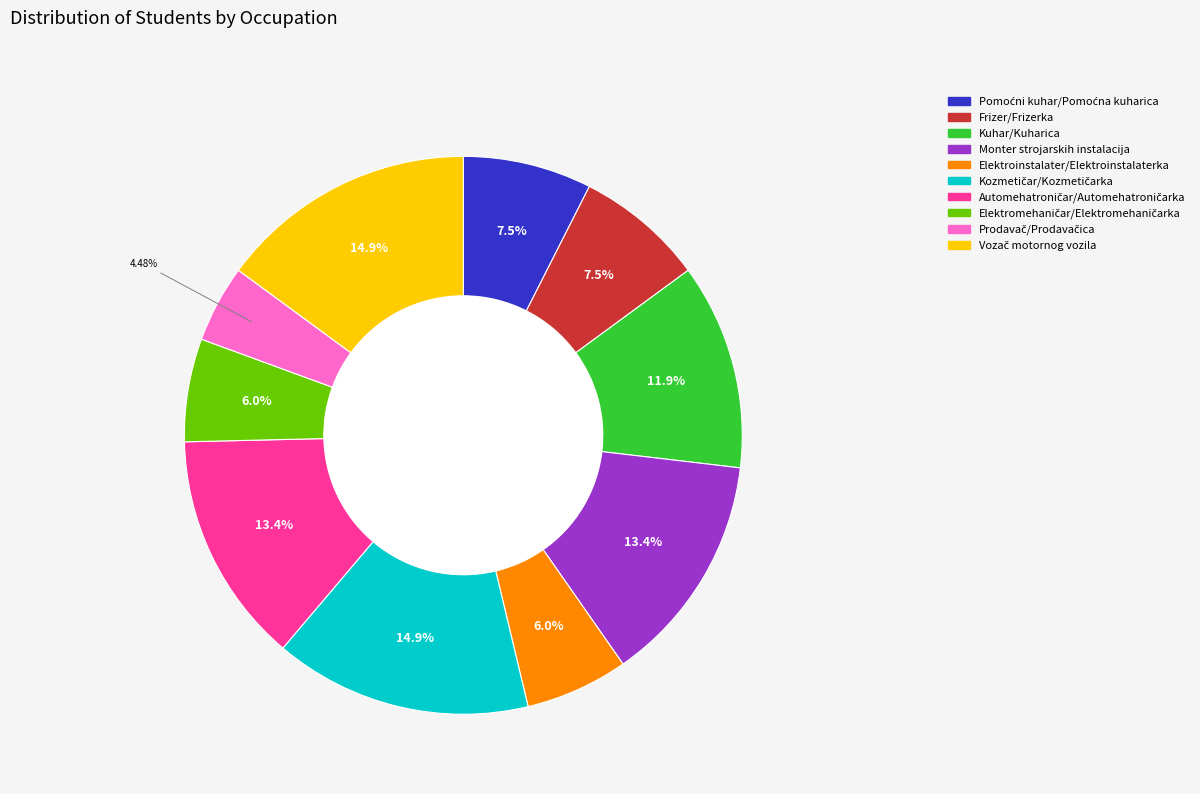

Does any single category account for the majority?

No